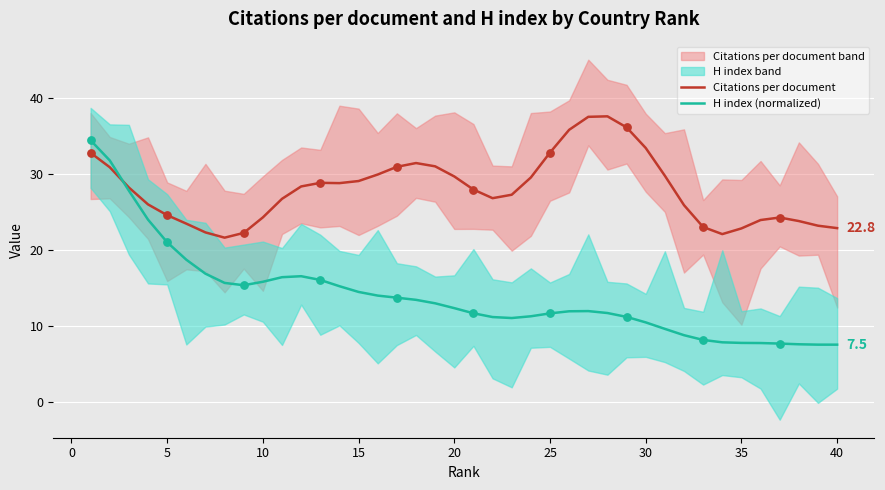

Which series has the largest total across all categories?

Citations per document